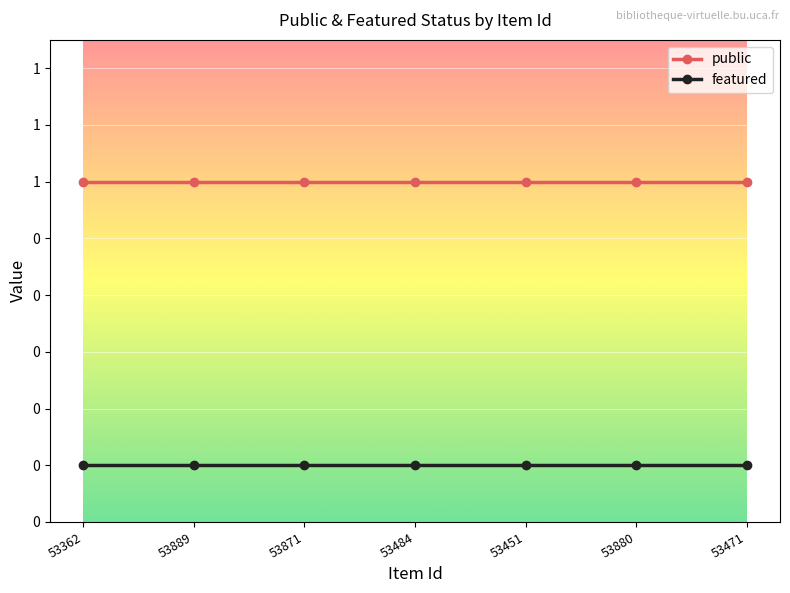

The value of public at 53484 is 1. True or false?

True